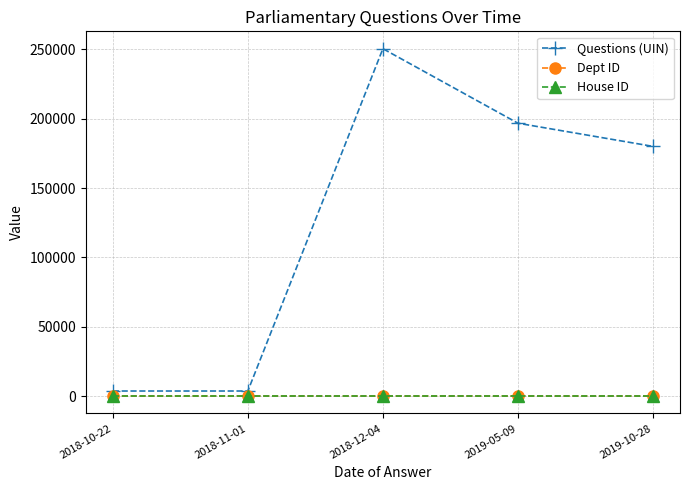

What is the average value of the Questions (UIN) series?

126937.2